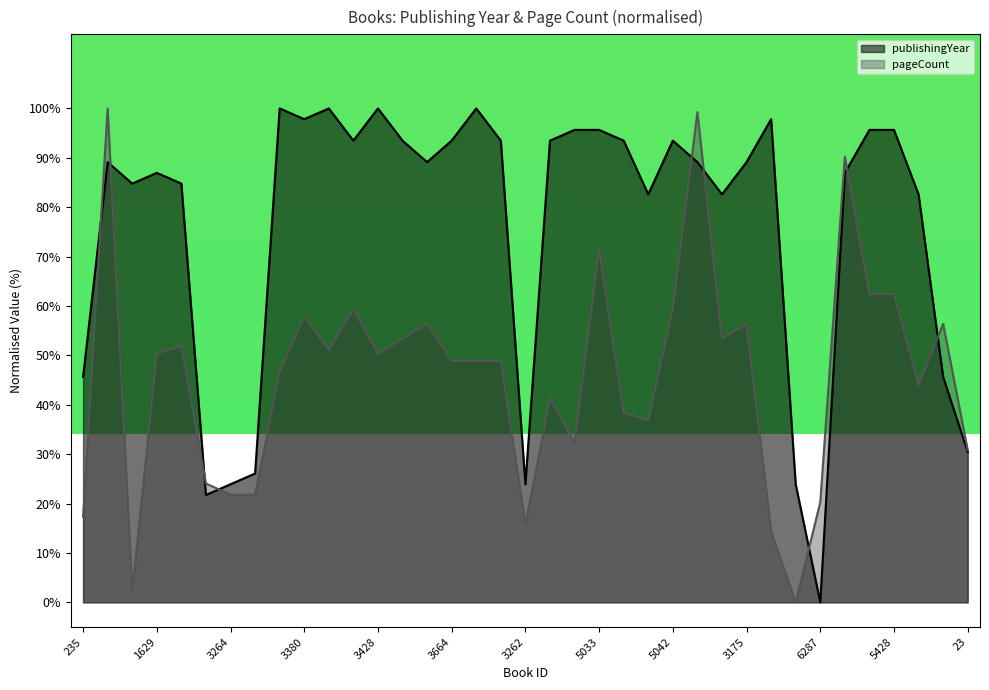

What is the sum of the values at 5154 and 3659?

178.3